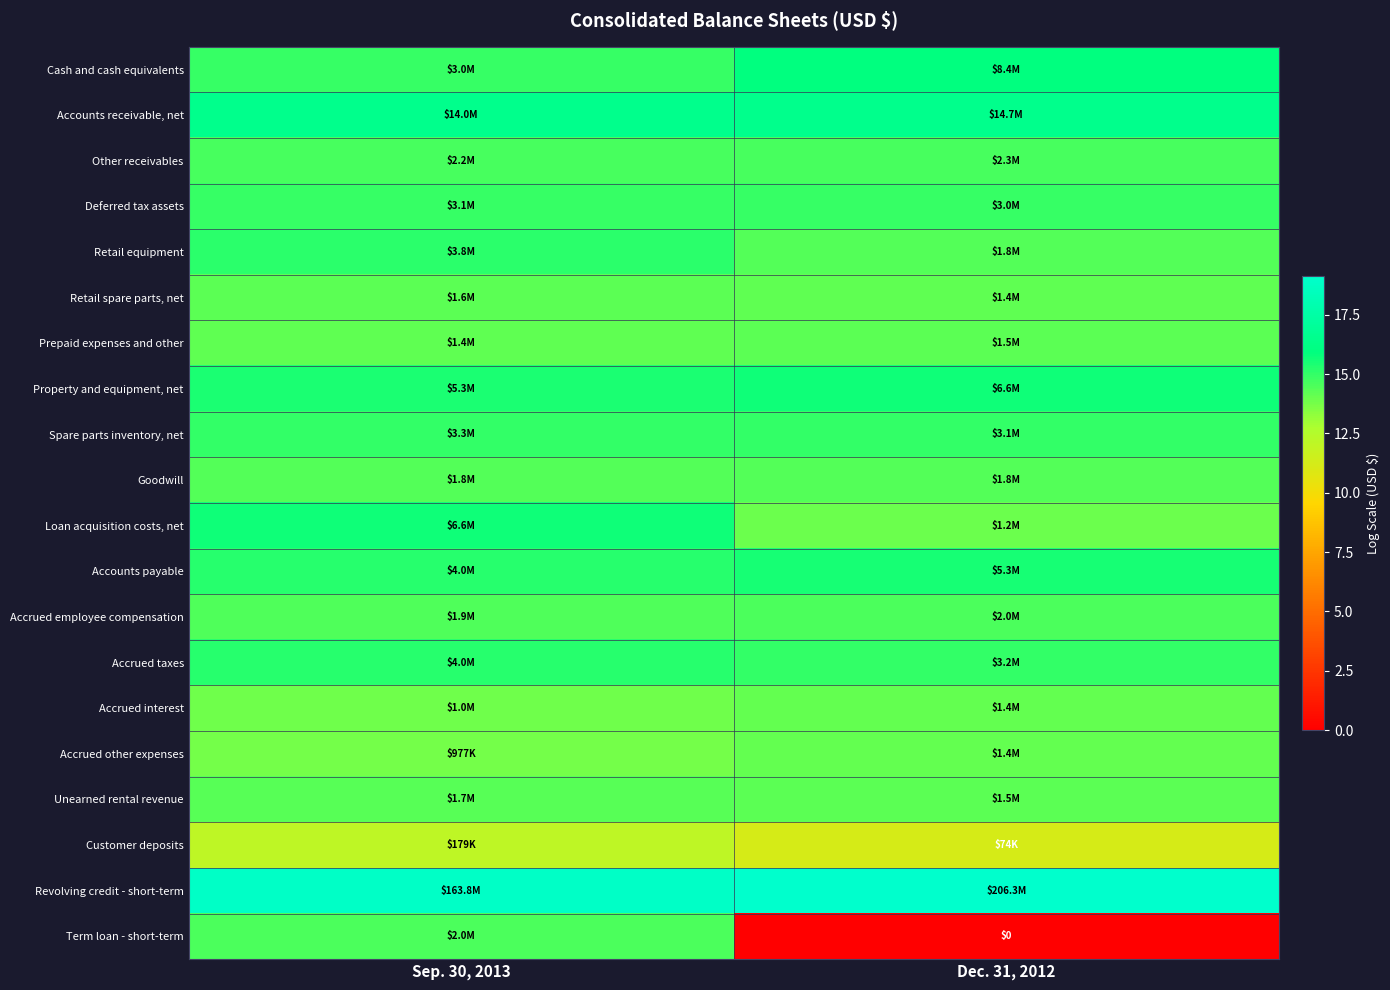

True or false: Loan acquisition costs, net has a value of 14.0 at Dec. 31, 2012.

True